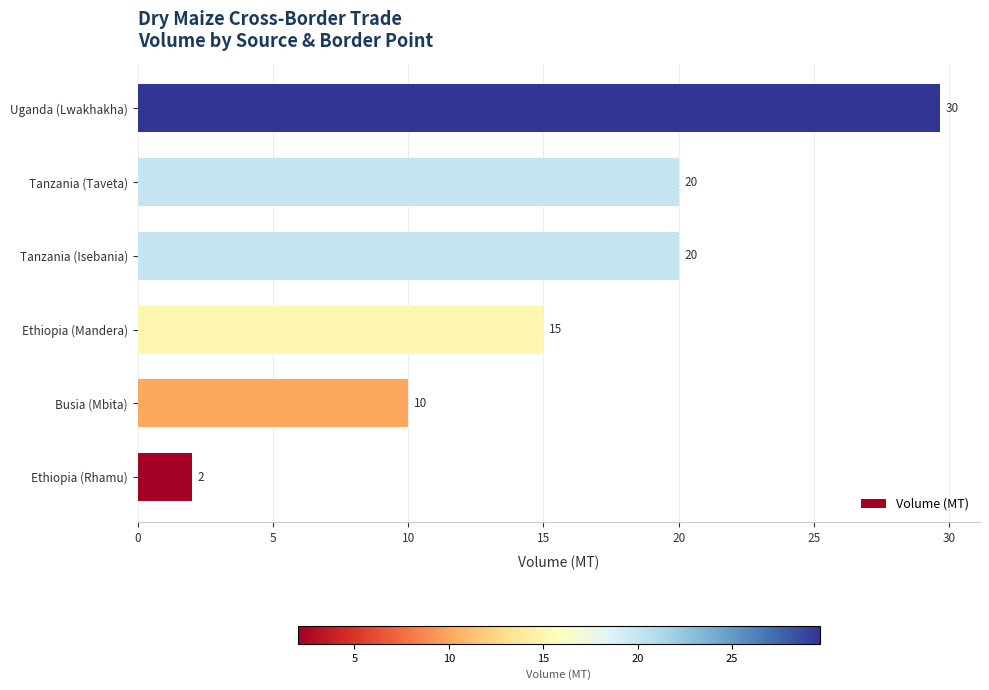

How many values are between 10 and 20?

4